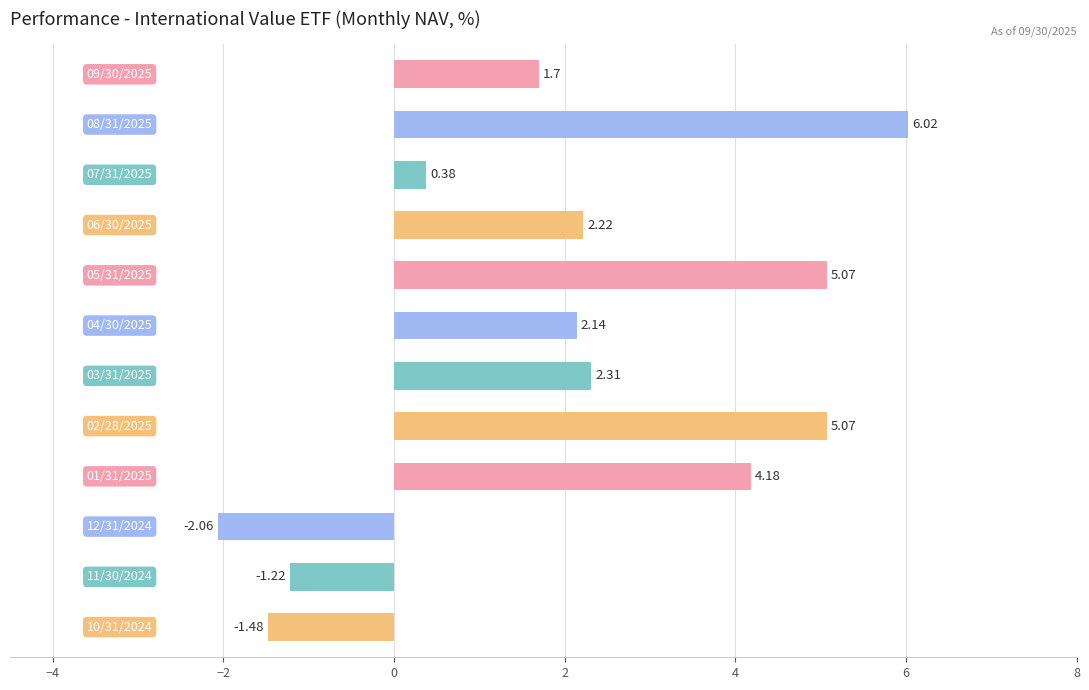

What is the difference between the maximum and second lowest values?

7.5